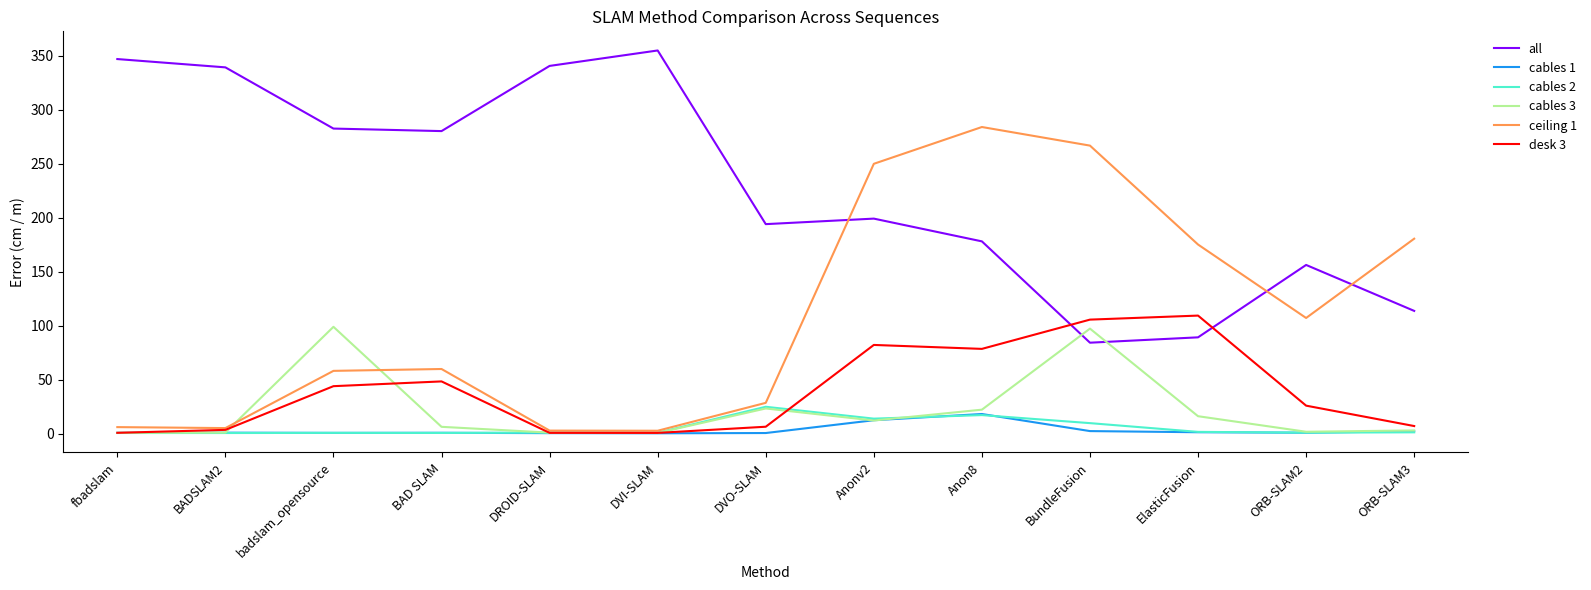

After their last crossing, which series has the higher values: all or cables 3?

all